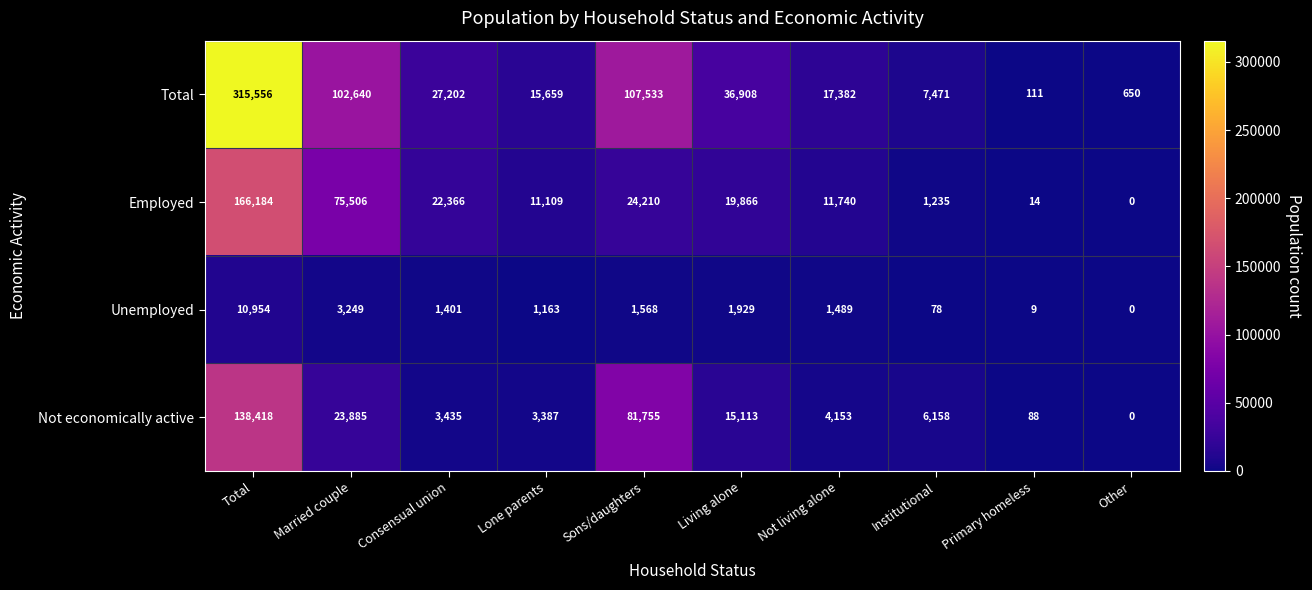

Where does the Employed series first go above 19866?

Total